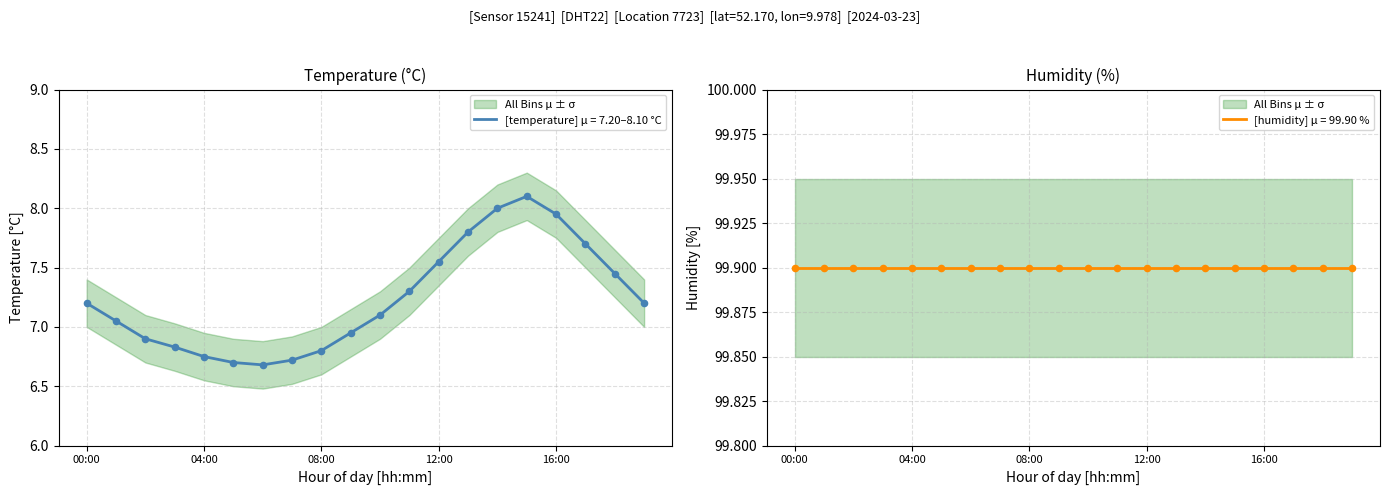

Between 07:00 and 19:00, which is larger?

19:00